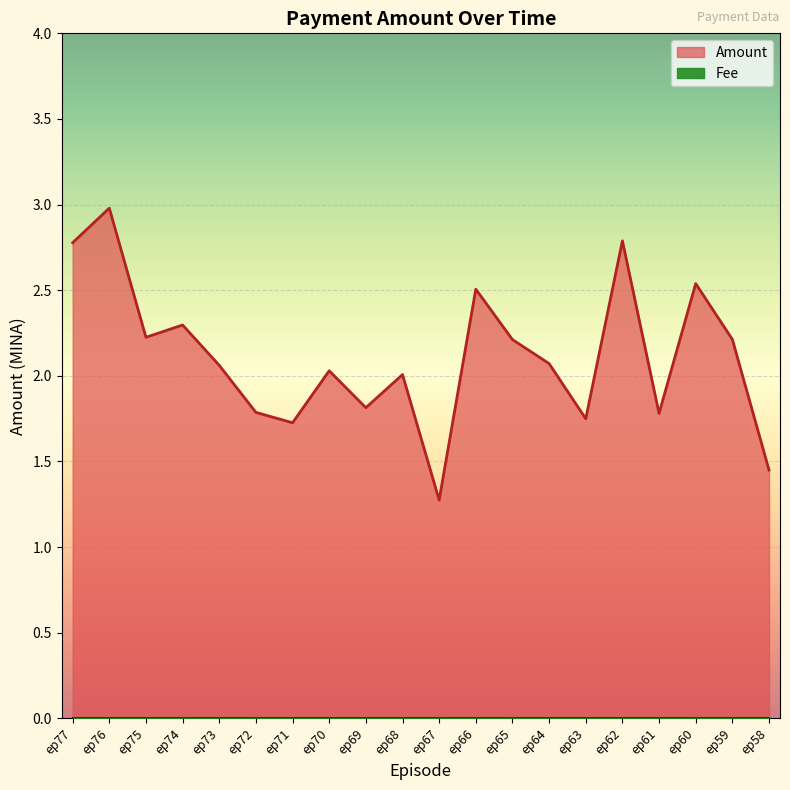

At which category does the chart reach its peak across all series?

ep76